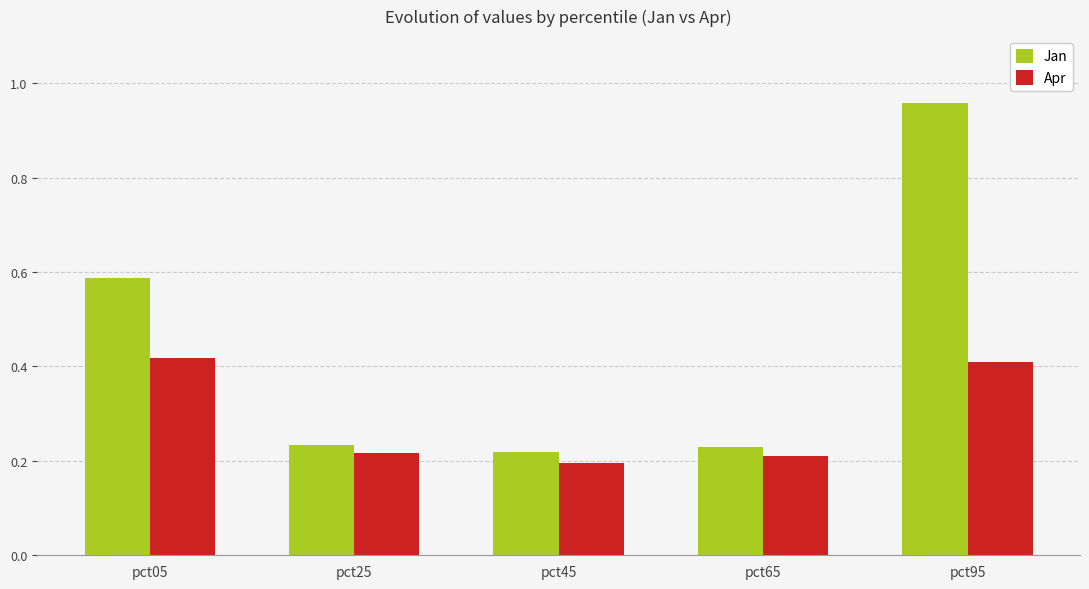

Are the bars horizontal?

No